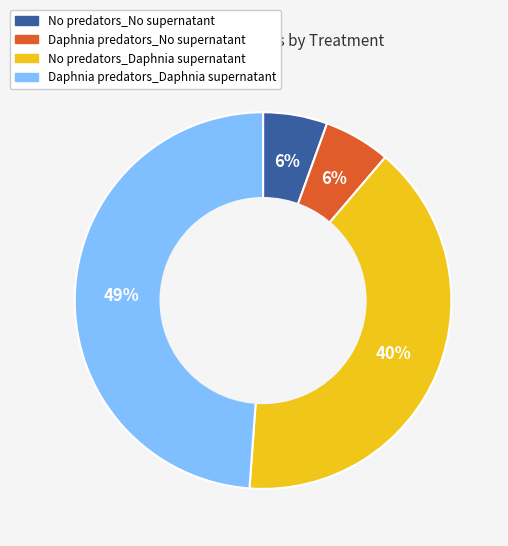

To the nearest percent, what is the combined percentage of Daphnia predators_Daphnia supernatant and No predators_No supernatant?

54%